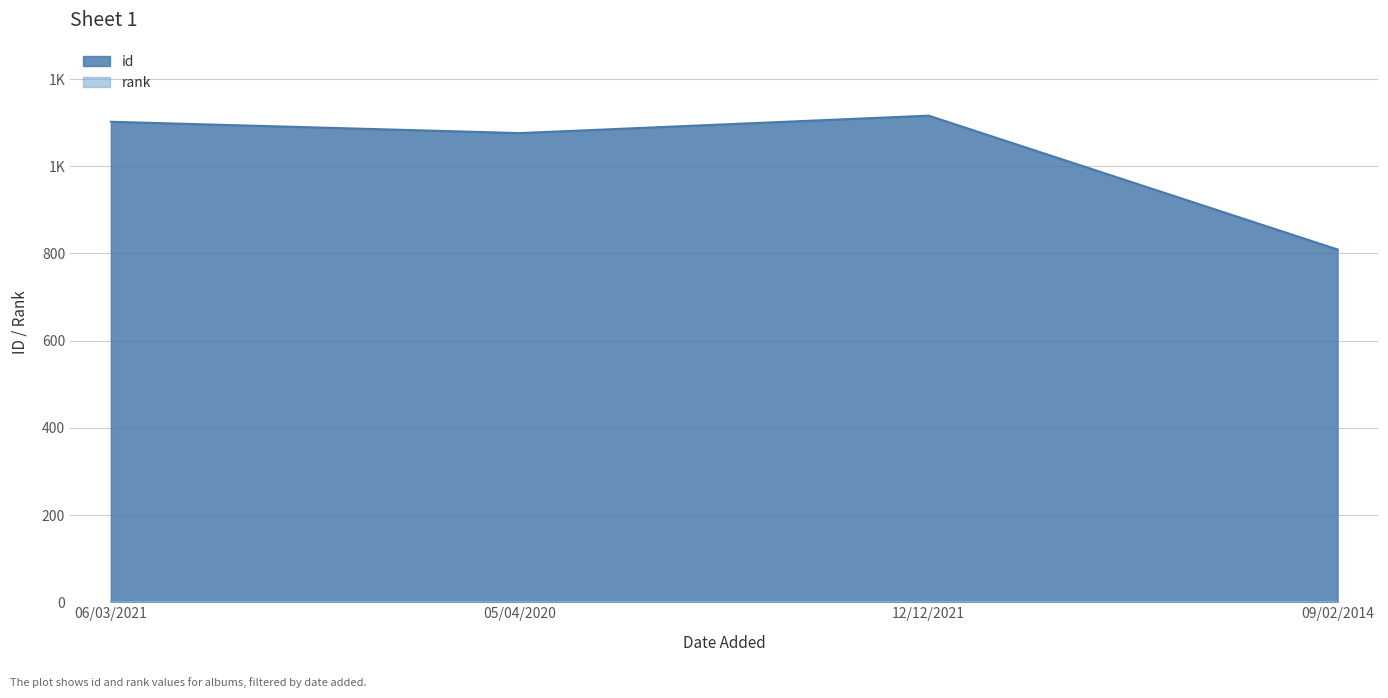

Approximately how many times larger is the value at 05/04/2020 compared to 06/03/2021?

1.0